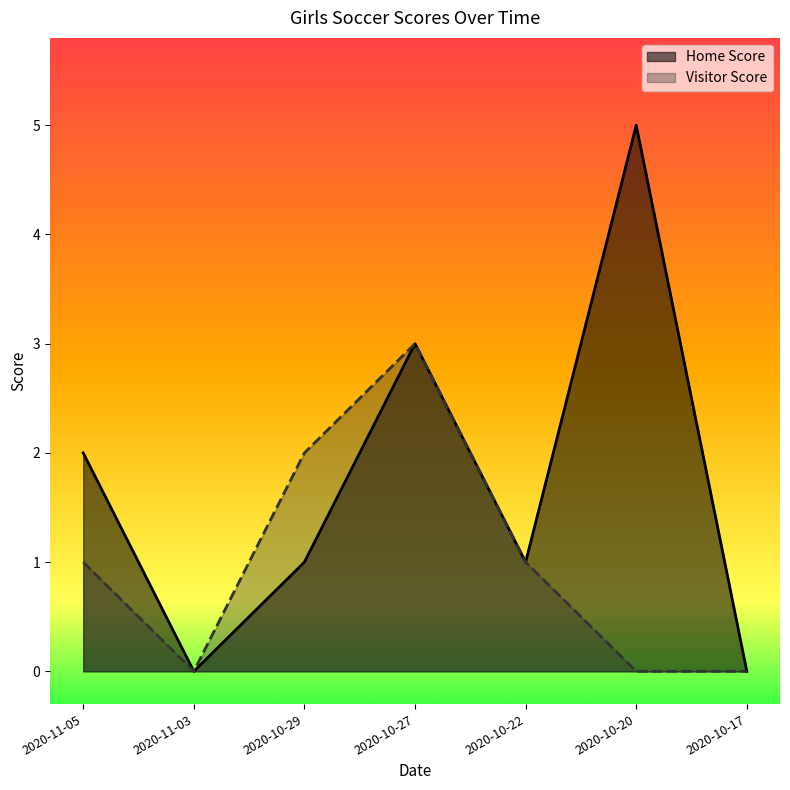

Reading left to right, what are all the values shown in this chart?

Home Score: 2	0	1	3	1	5	0
Visitor Score: 1	0	2	3	1	0	0